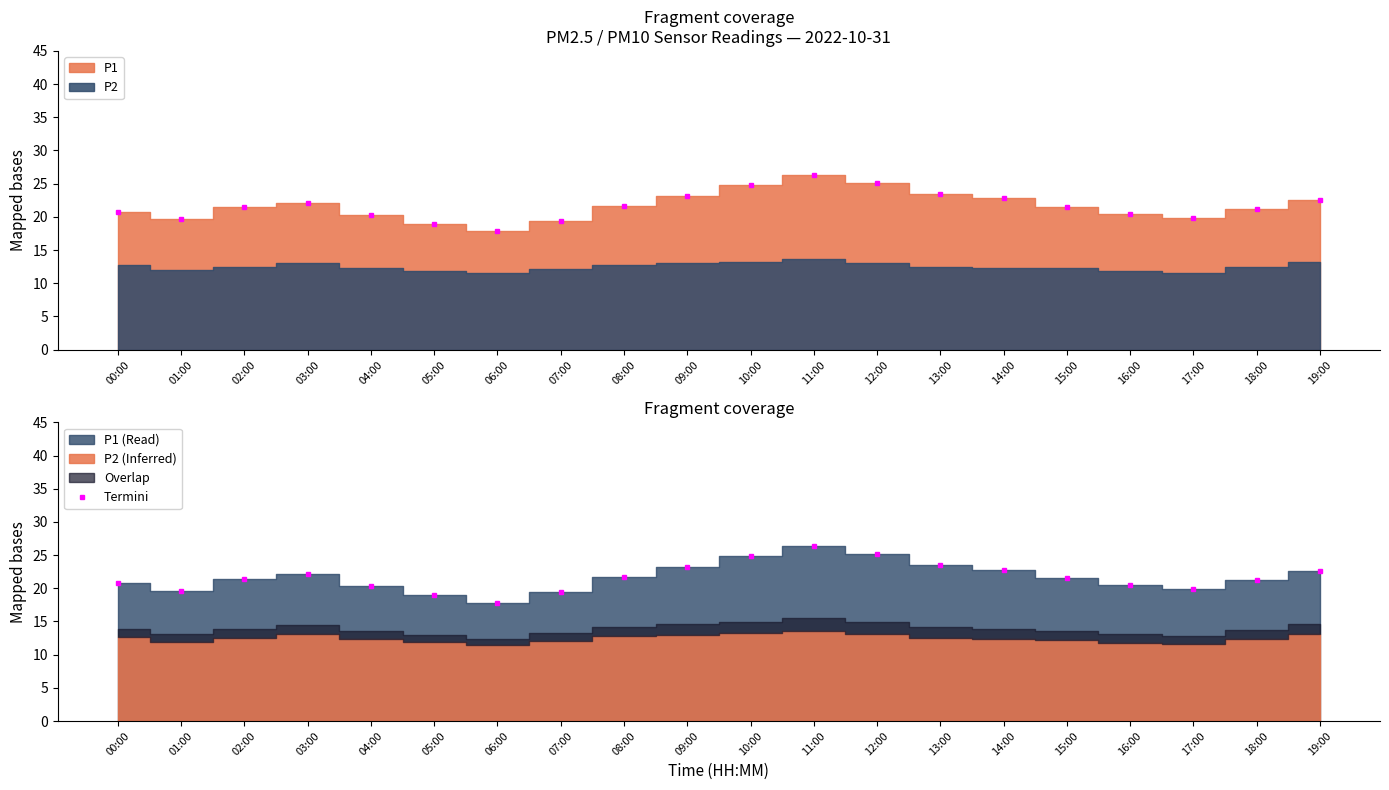

How many lines are shown in the chart?

2